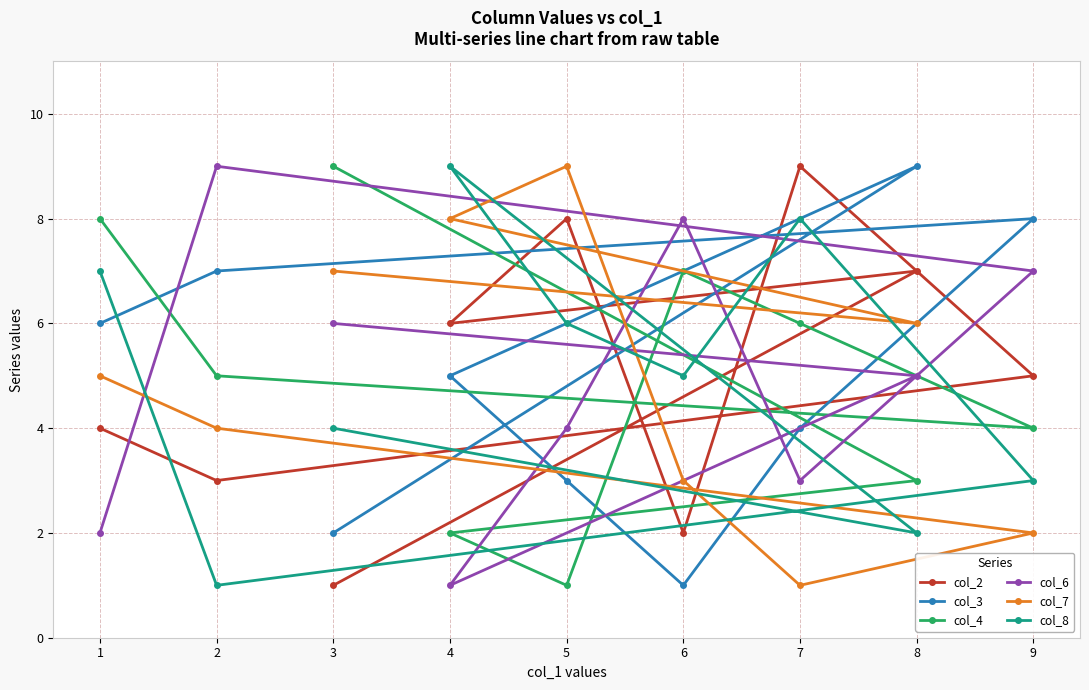

What are all the series names shown in the legend?

col_2, col_3, col_4, col_6, col_7, col_8